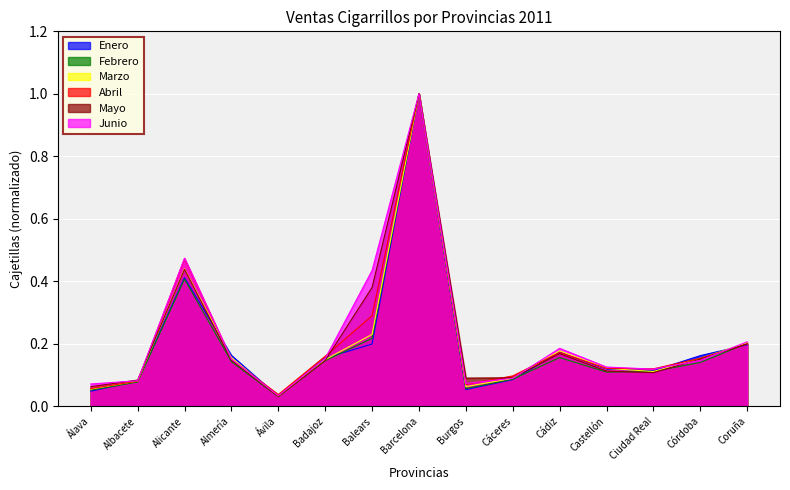

How many series are shown in this chart?

6